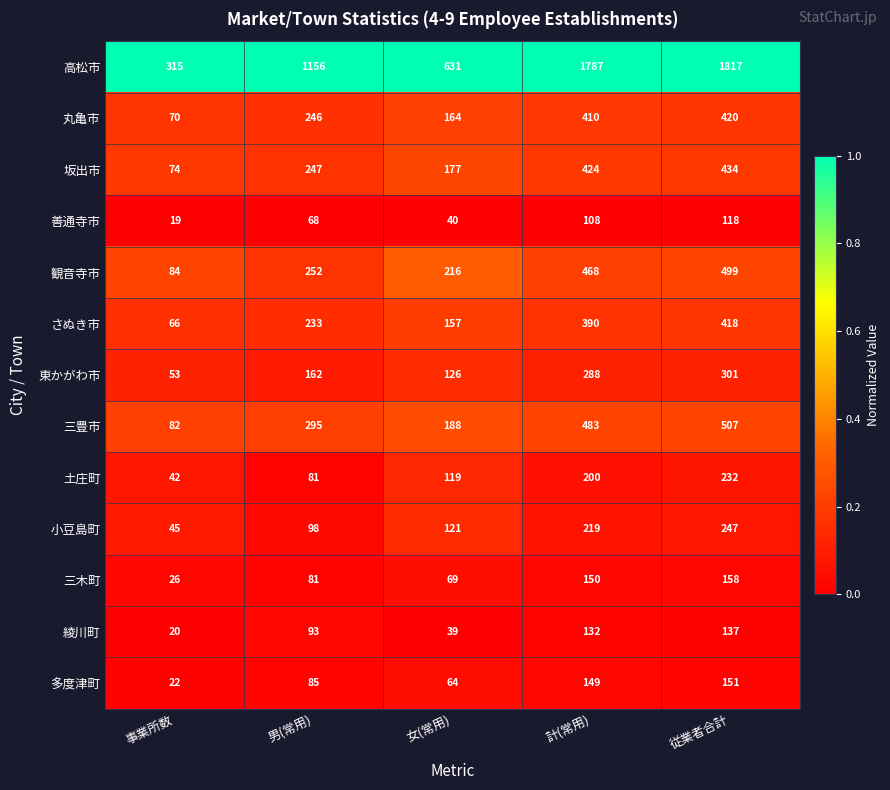

Is it true that さぬき市 equals 233 at 男(常用)?

True